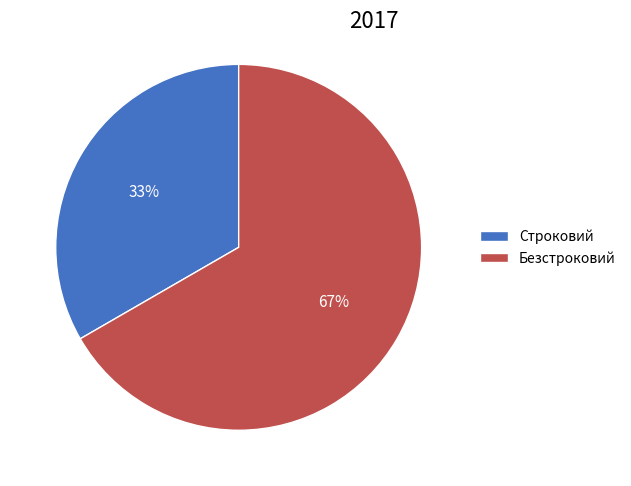

To the nearest percent, what percentage of the pie is Безстроковий?

67%